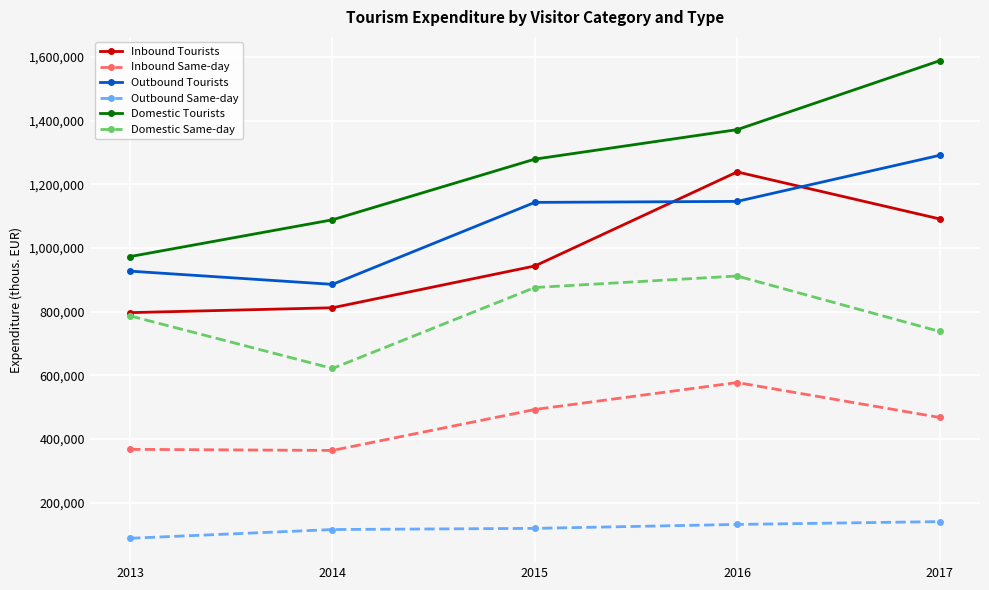

What are all the series names shown in the legend?

Inbound Tourists, Inbound Same-day, Outbound Tourists, Outbound Same-day, Domestic Tourists, Domestic Same-day